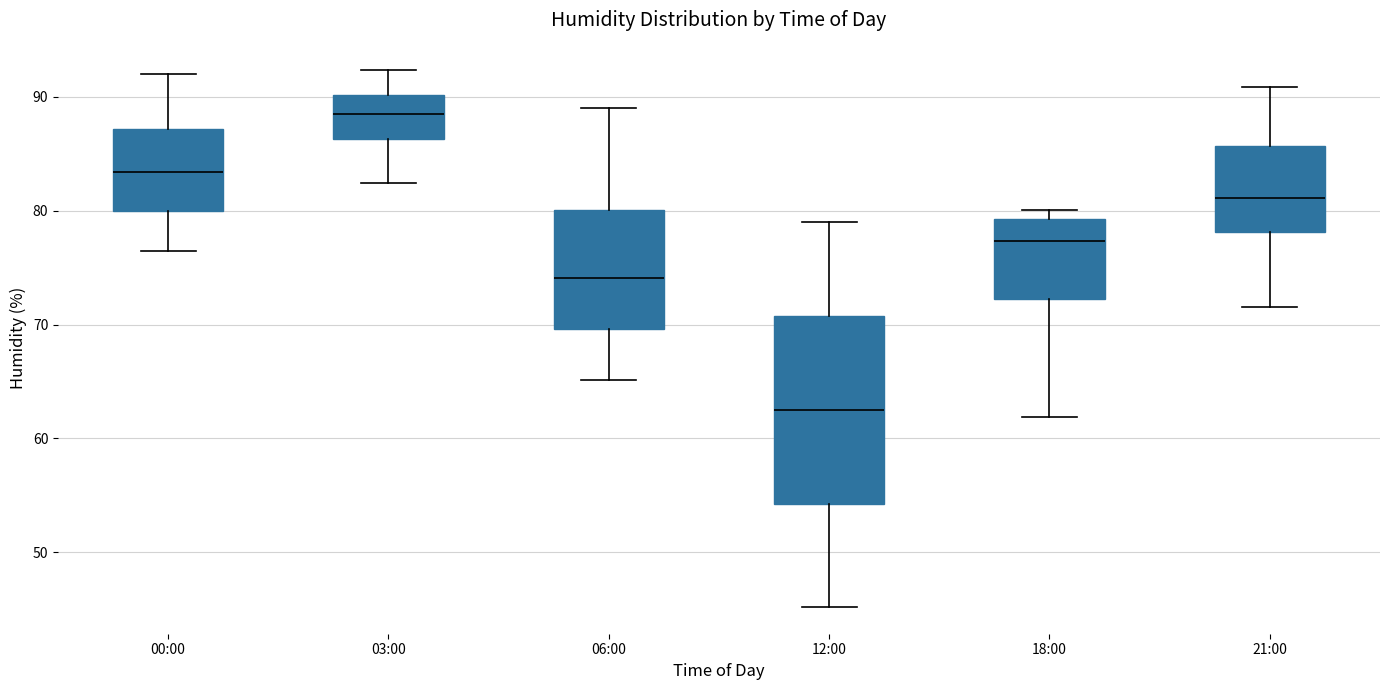

Where is the lower edge of the box for 21:00 on the y-axis? The values are not printed on the chart, so give them approximately, as read against the axis.

78